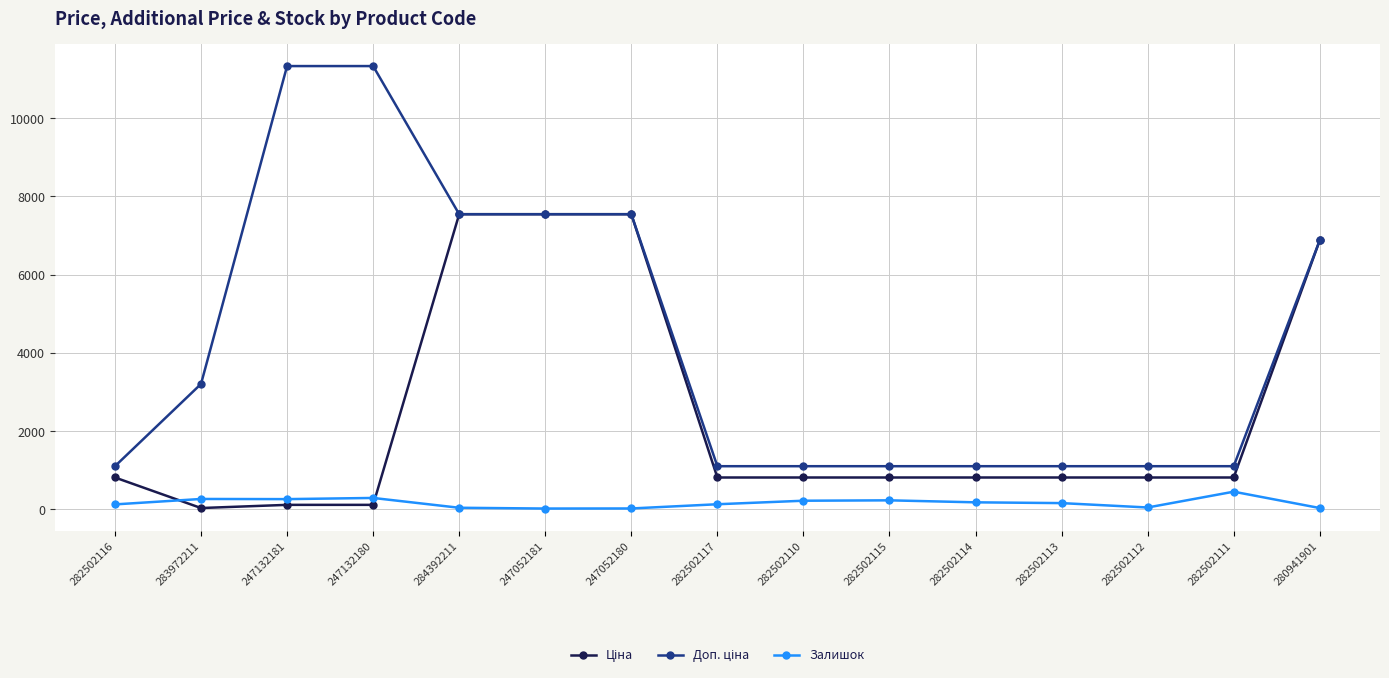

What is the spread (max minus min) of values at 282502110?

882.8